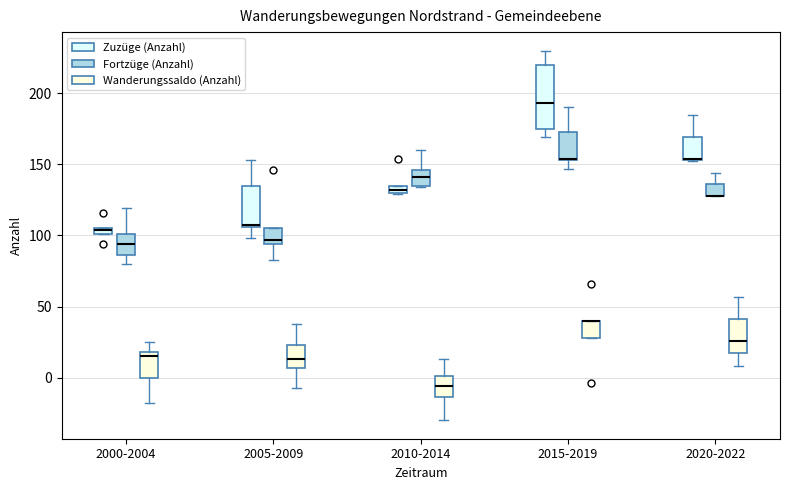

Where does the median line of the box for 2005-2009 (Wanderungssaldo (Anzahl)) sit on the y-axis? The values are not printed on the chart, so give them approximately, as read against the axis.

15